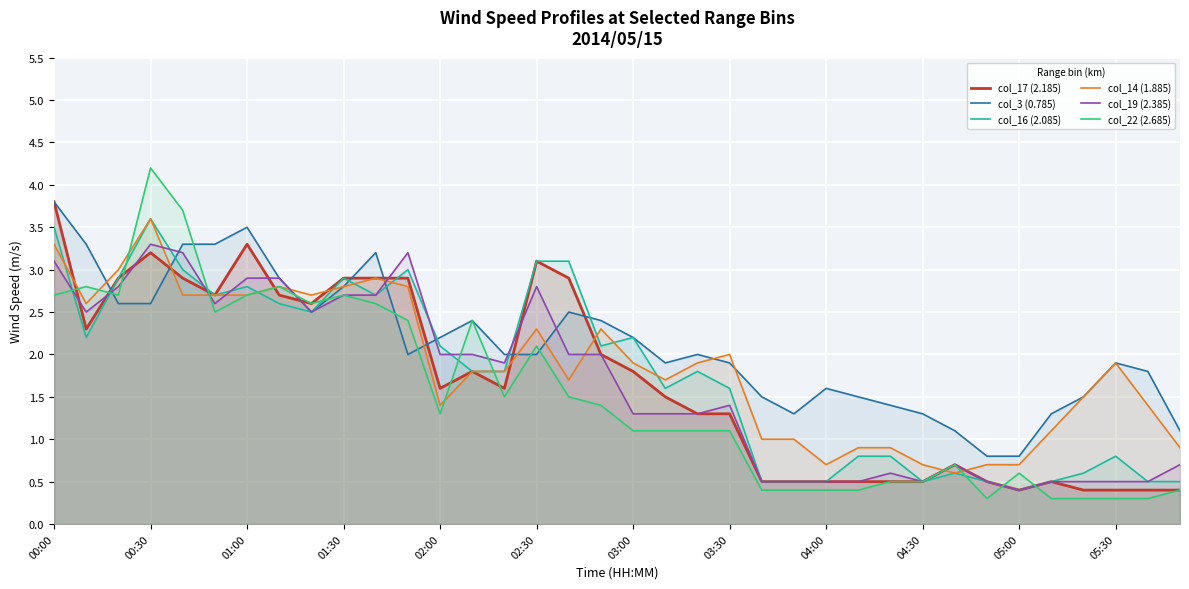

What is the difference between the highest and lowest values at 05:30?

1.6